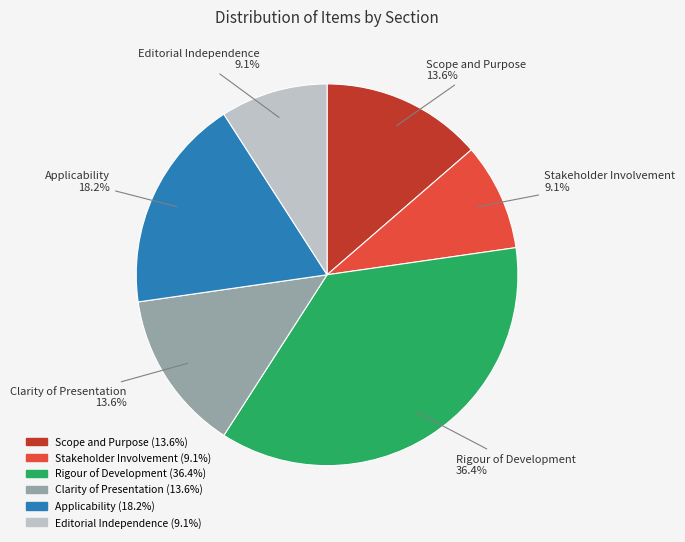

How many slices are in this pie chart?

6